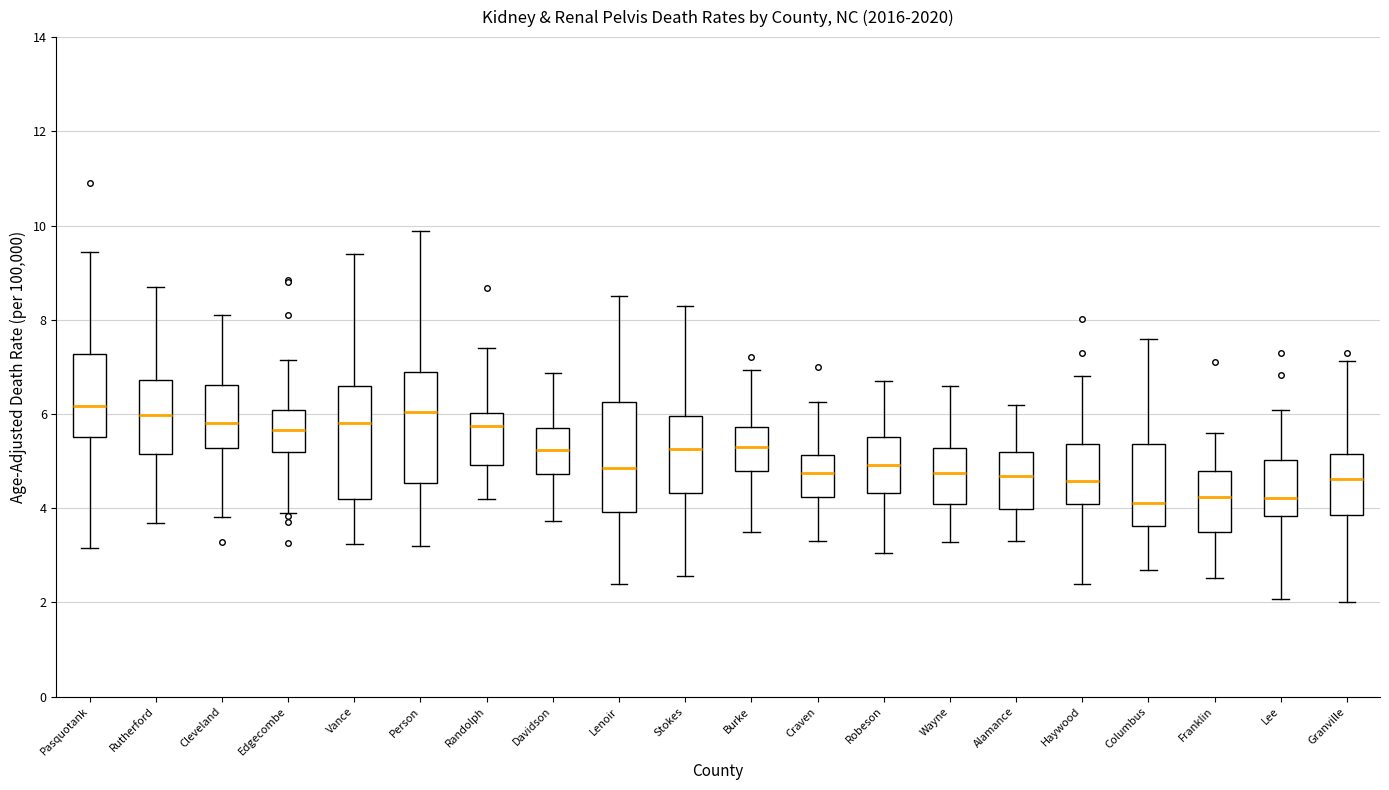

Where does the upper whisker of the box for Alamance end on the y-axis? The values are not printed on the chart, so give them approximately, as read against the axis.

6.2